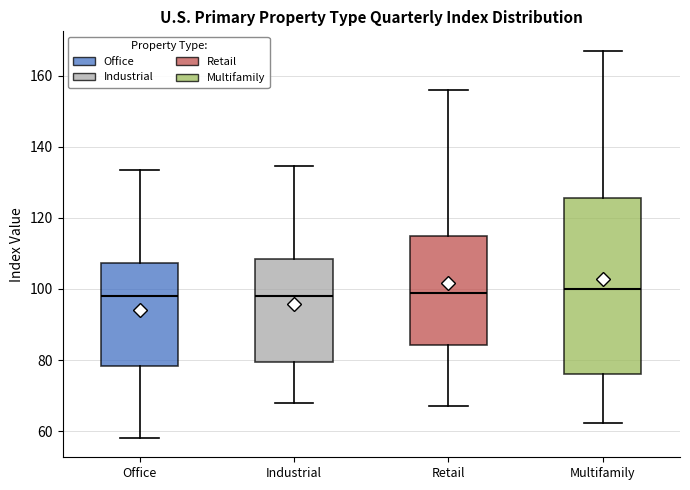

Which box is the tallest, from its lower edge to its upper edge?

Multifamily